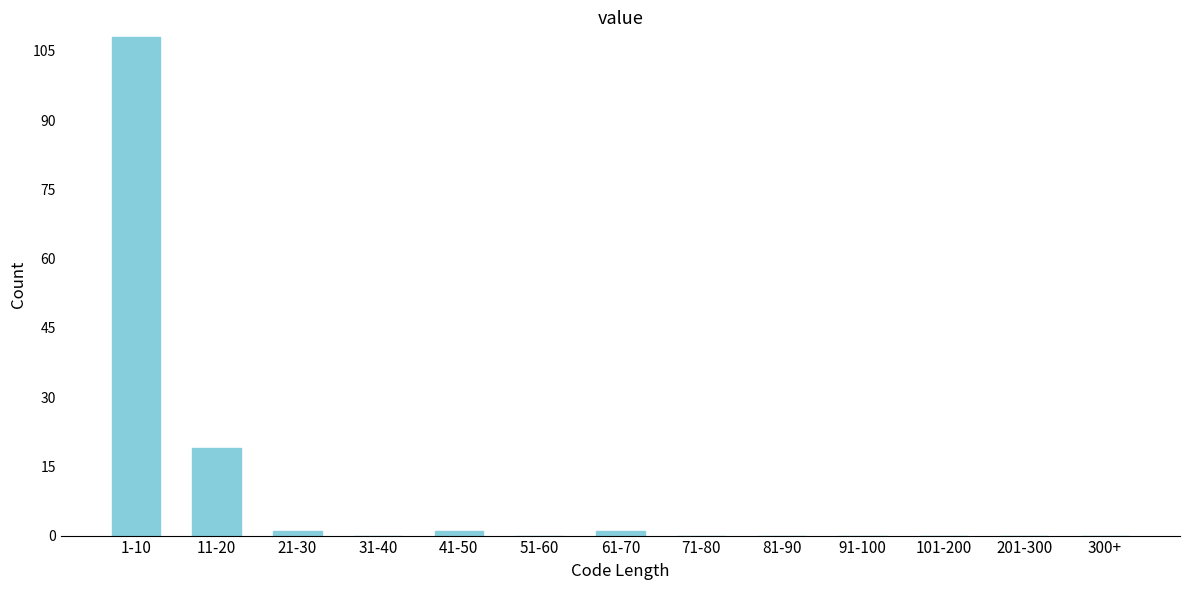

Reading left to right, extract all data points from this chart.

1-10=108	11-20=19	21-30=1	31-40=0	41-50=1	51-60=0	61-70=1	71-80=0	81-90=0	91-100=0	101-200=0	201-300=0	300+=0